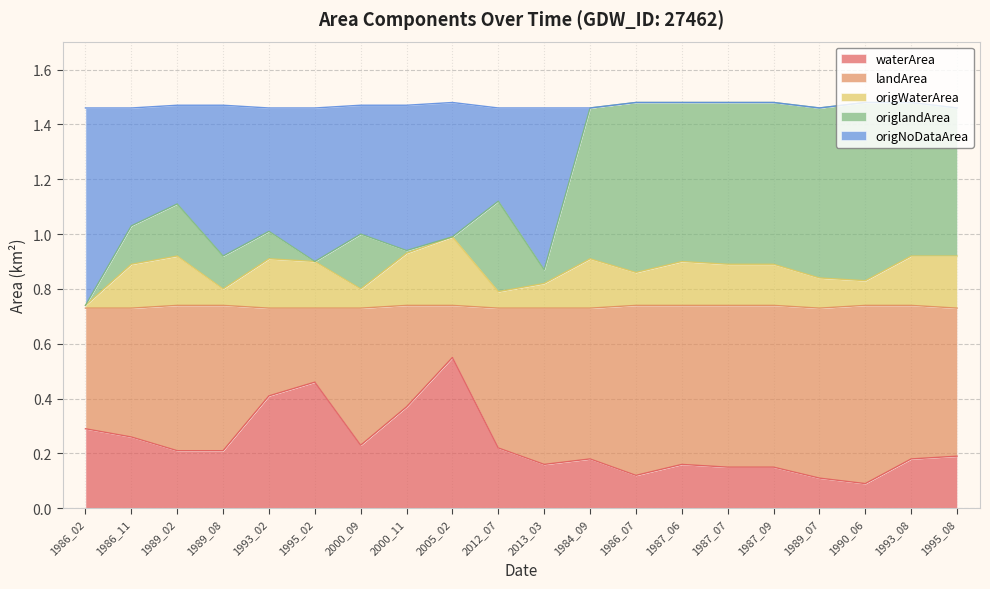

What are all the series names shown in the legend?

waterArea, landArea, origWaterArea, origlandArea, origNoDataArea